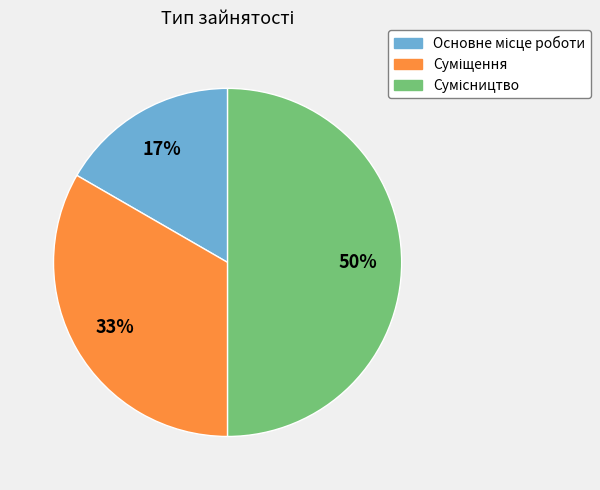

How many segments does this pie chart have?

3